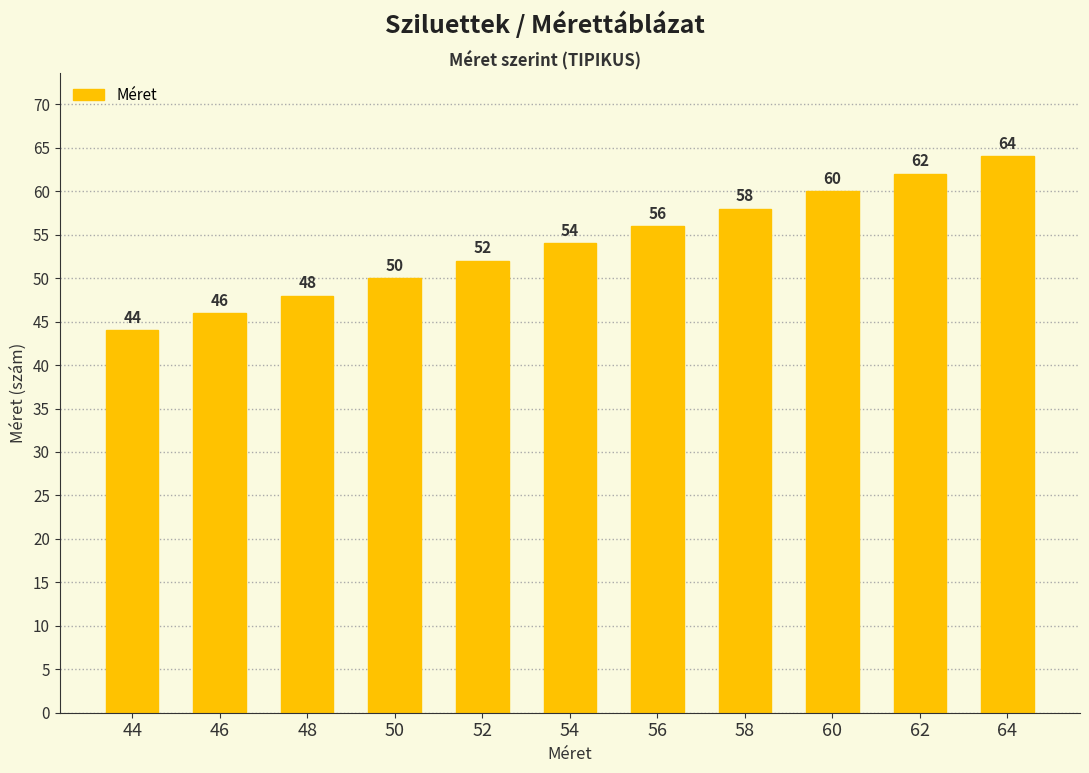

Is it true that the value at 64 is 106?

False